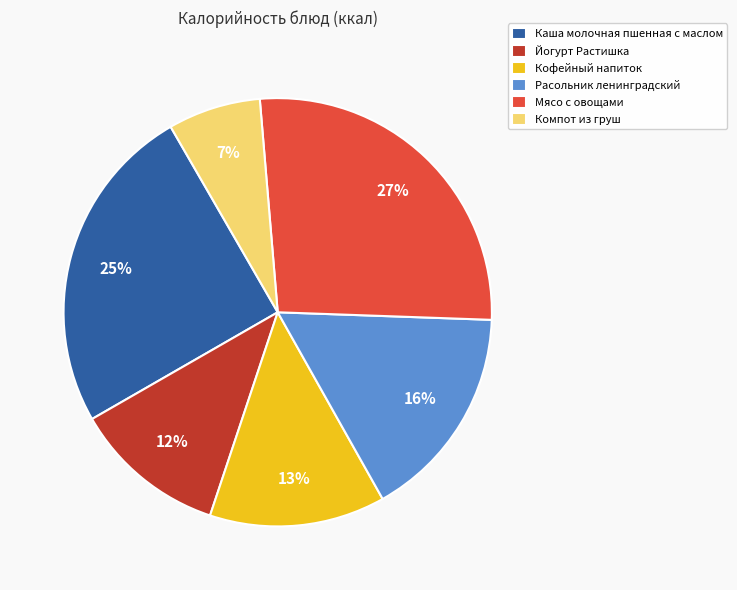

True or false: Мясо с овощами accounts for 35% of the total.

False